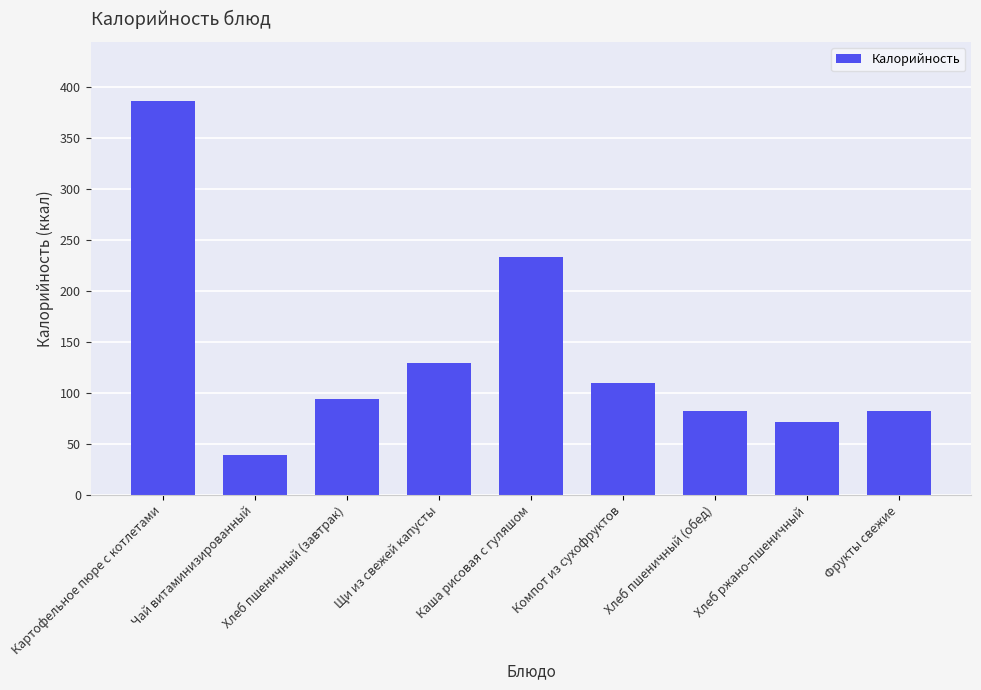

Reading left to right, list all the values displayed in this chart.

Картофельное пюре с котлетами=386	Чай витаминизированный=39	Хлеб пшеничный (завтрак)=94	Щи из свежей капусты=129	Каша рисовая с гуляшом=233	Компот из сухофруктов=110	Хлеб пшеничный (обед)=82	Хлеб ржано-пшеничный=71	Фрукты свежие=82